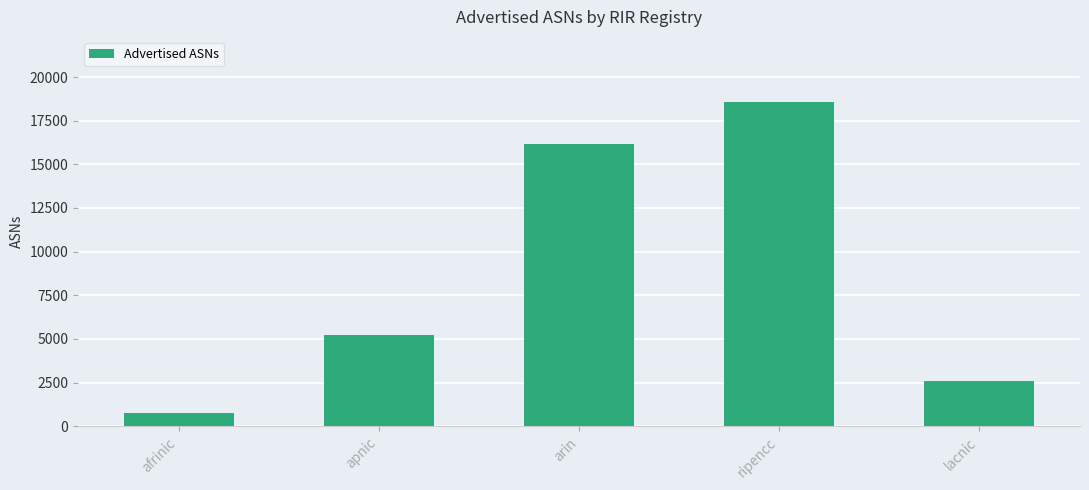

Which label corresponds to the largest value in the chart?

ripencc